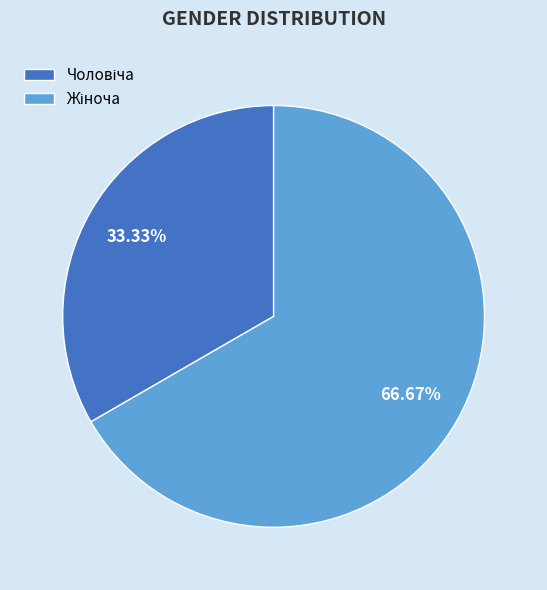

Is there a majority slice in this chart?

Yes